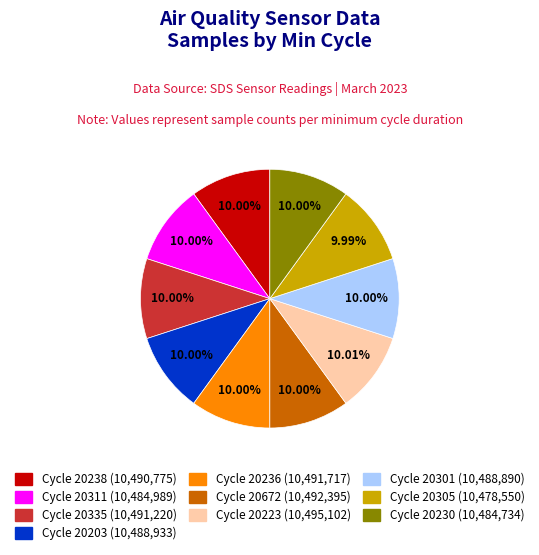

Count the number of slices in the pie.

10